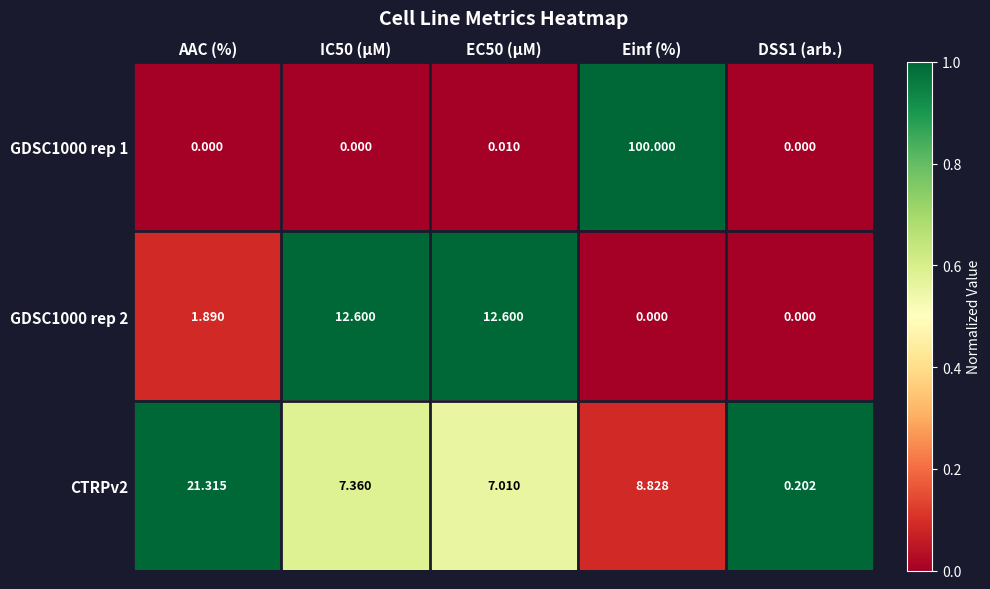

What is the total value across all series at AAC (%)?

23.2